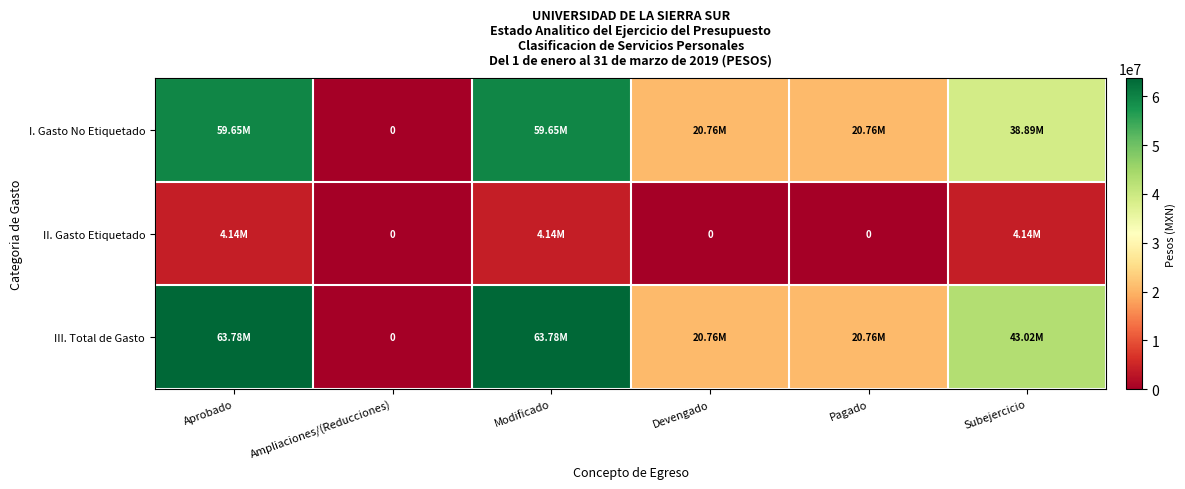

What is the average value of the I. Gasto No Etiquetado series?

33284909.2